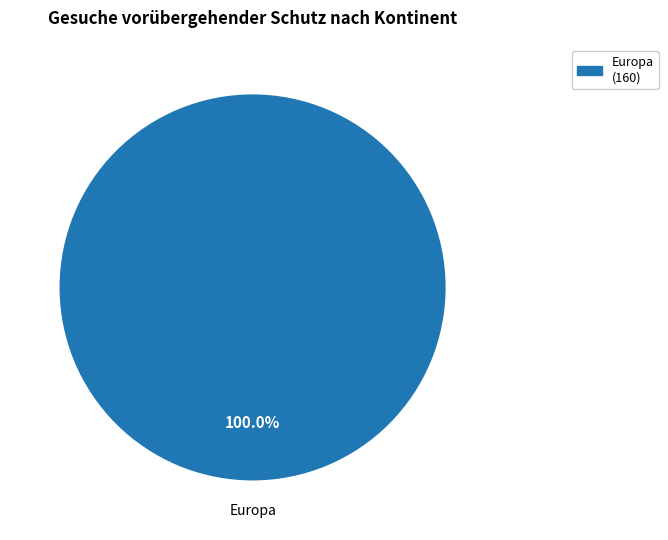

Rank the categories by value from highest to lowest.

Europa